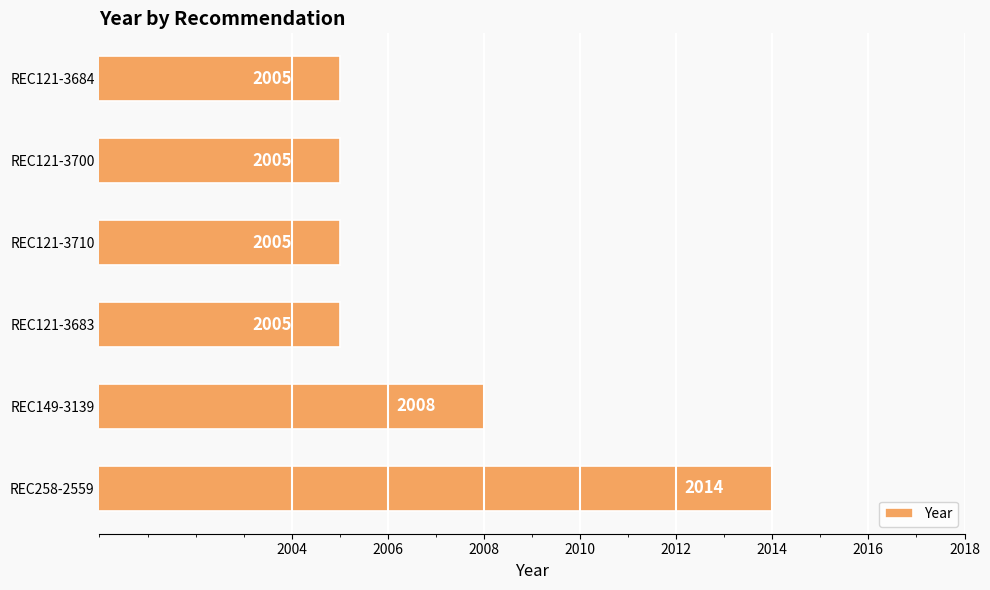

Count the values in the range 2005 to 2008.

5